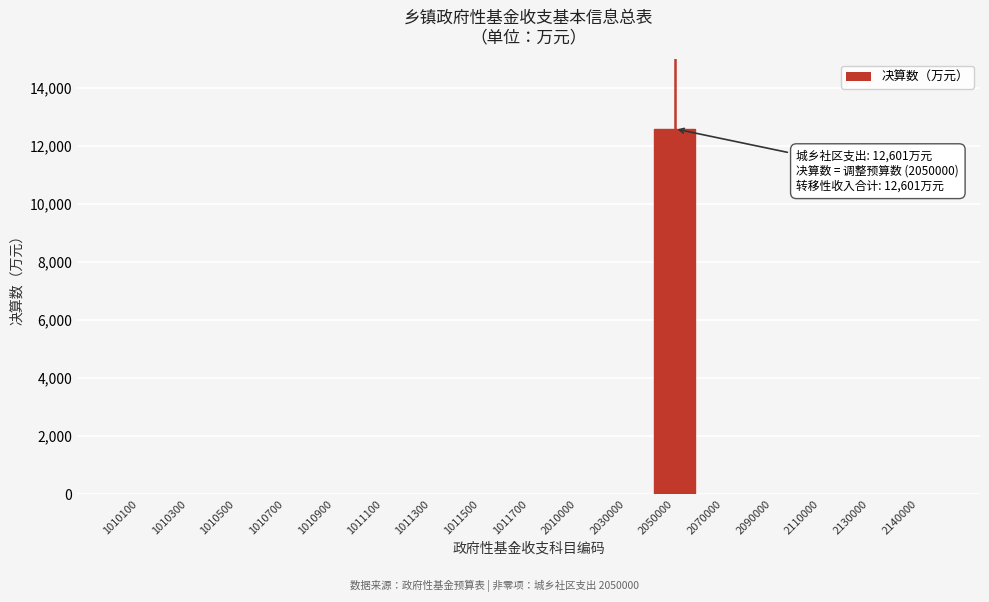

Reading right to left, transcribe all the data shown in this chart.

2140000=0	2130000=0	2110000=0	2090000=0	2070000=0	2050000=12601	2030000=0	2010000=0	1011700=0	1011500=0	1011300=0	1011100=0	1010900=0	1010700=0	1010500=0	1010300=0	1010100=0